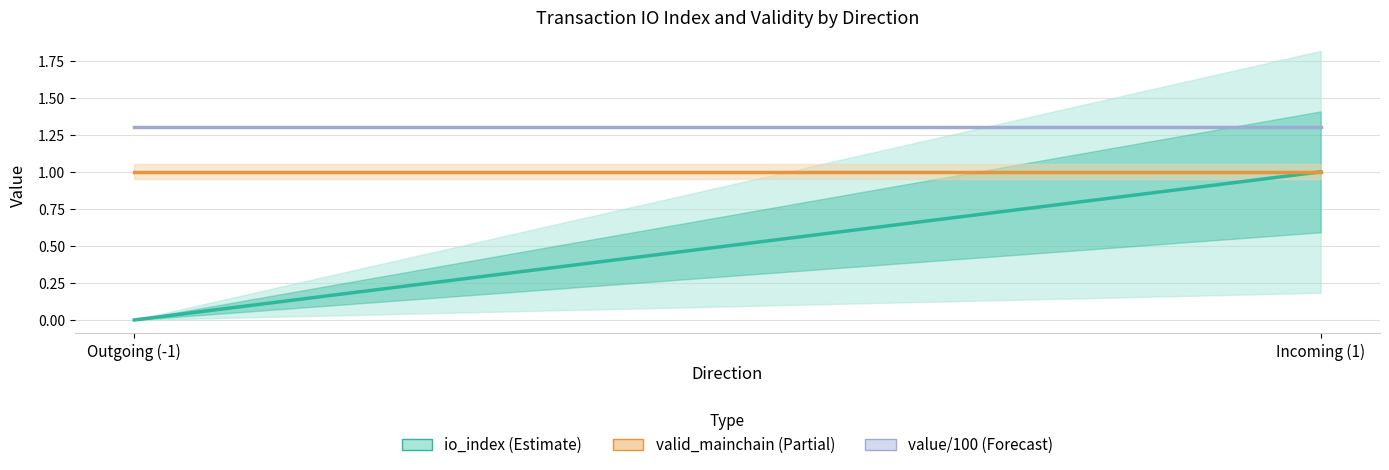

What is the value of the io_index (Estimate) point at the 2nd from the left?

1.0